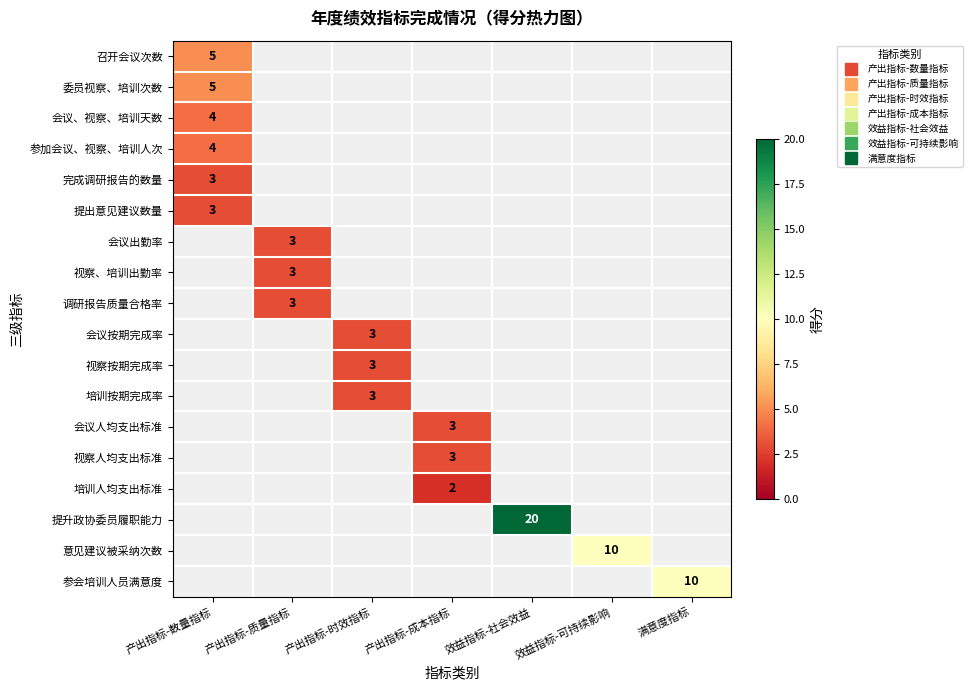

What is the difference between the 委员视察、培训次数 values at 产出指标-成本指标 and 产出指标-数量指标?

5